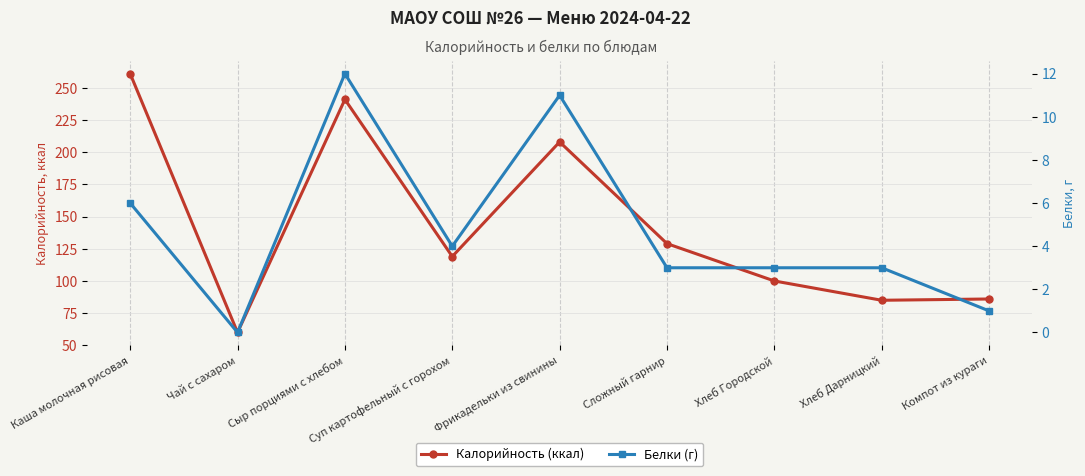

Where is the first local minimum for Калорийность (ккал)?

Чай с сахаром